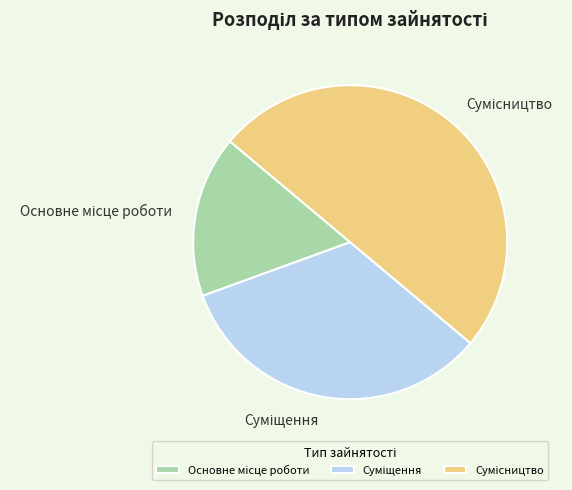

How many slices are in this pie chart?

3